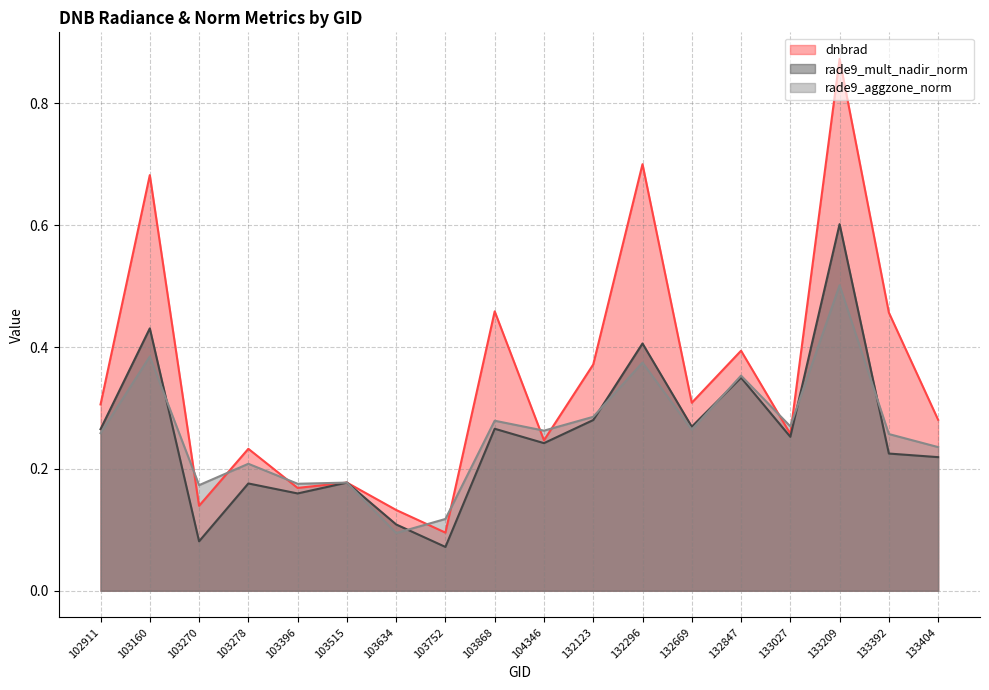

What is the difference between the second highest and minimum values in the rade9_aggzone_norm series?

0.3